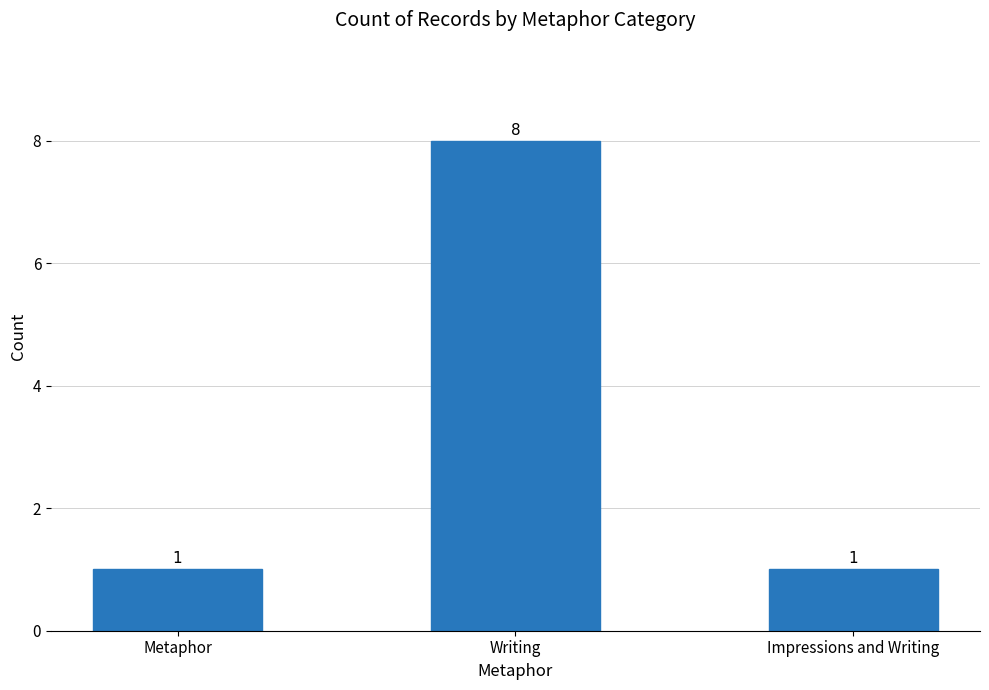

The chart shows a value of 1 at Impressions and Writing. True or false?

True